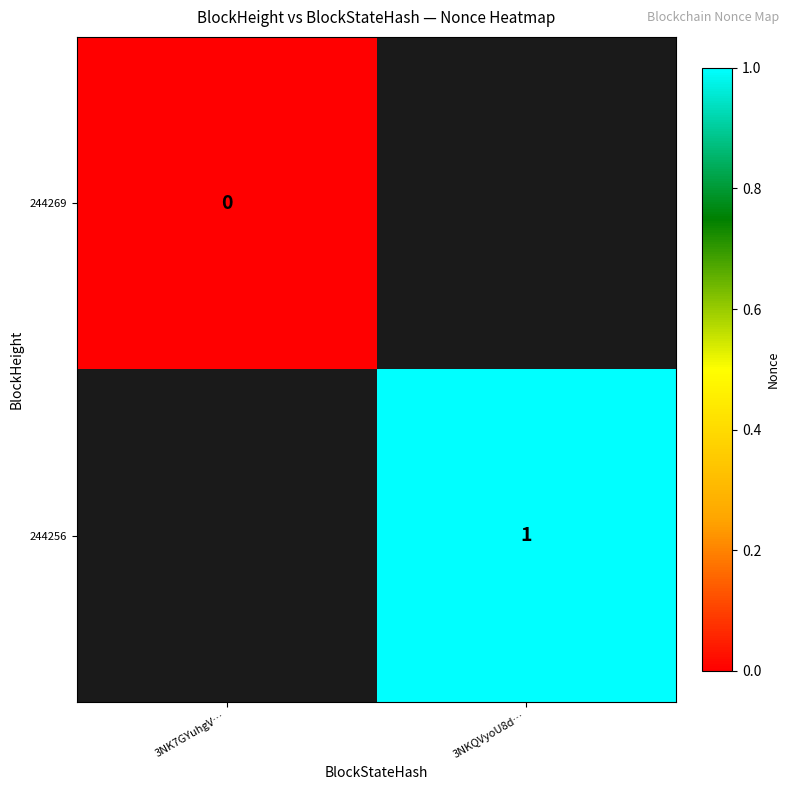

The 244256 series shows 0 at 3NKQVyoU8d…. True or false?

False